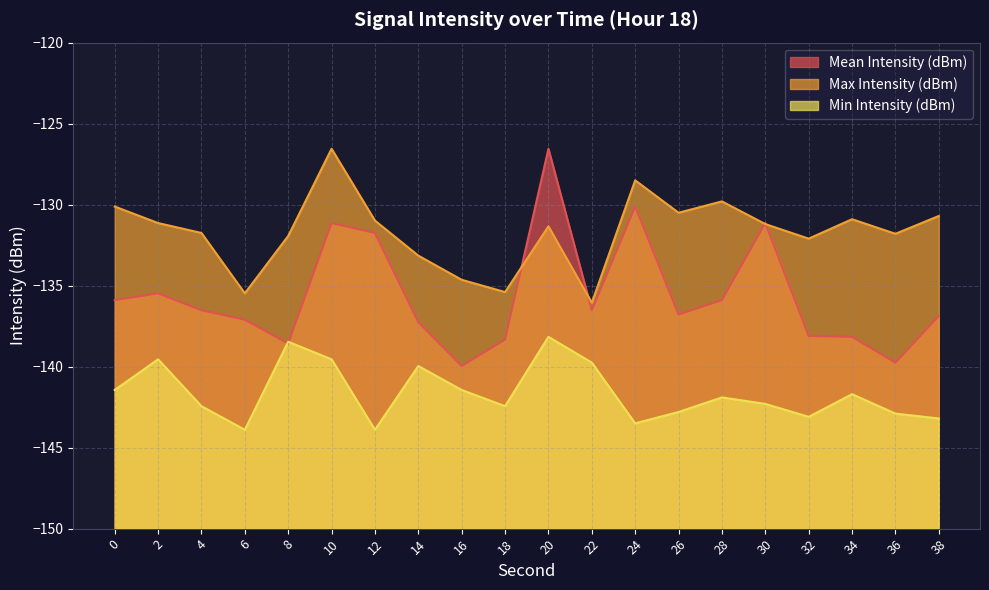

What is the maximum value shown in the chart?

-126.6